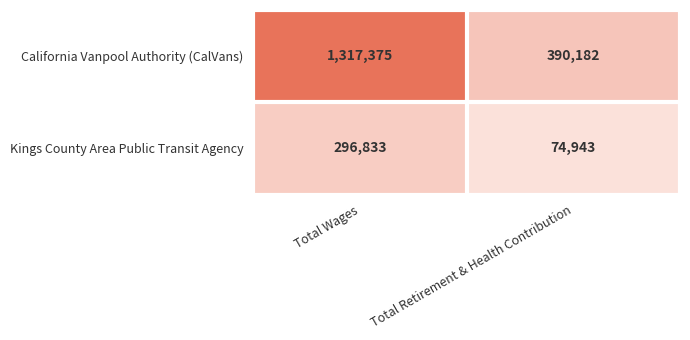

The California Vanpool Authority (CalVans) series shows 681493 at Total Retirement & Health Contribution. True or false?

False